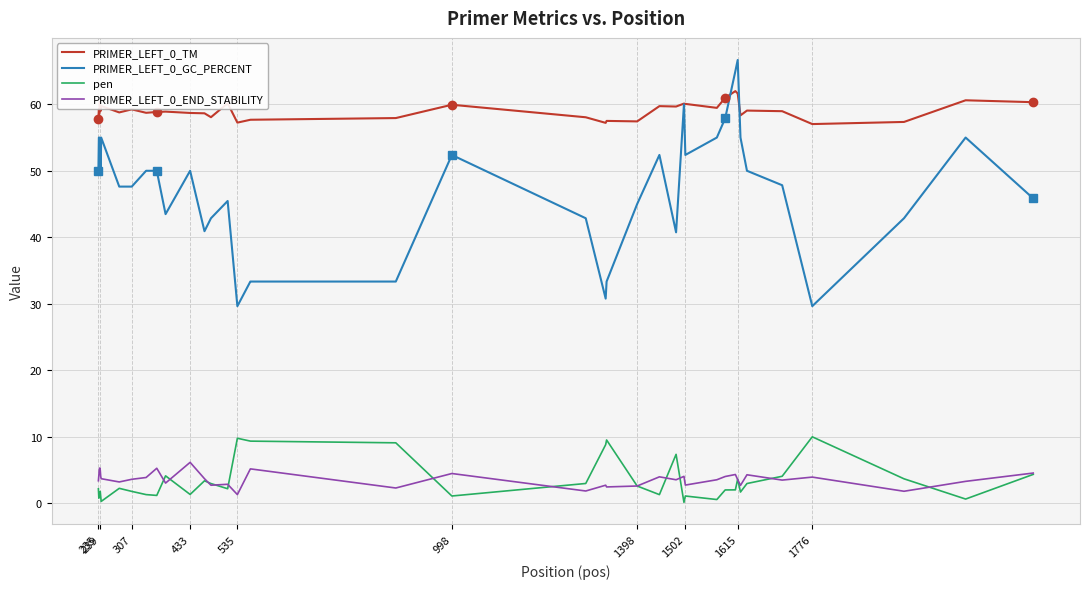

List the series in order of their peak value, lowest first.

PRIMER_LEFT_0_END_STABILITY, pen, PRIMER_LEFT_0_TM, PRIMER_LEFT_0_GC_PERCENT